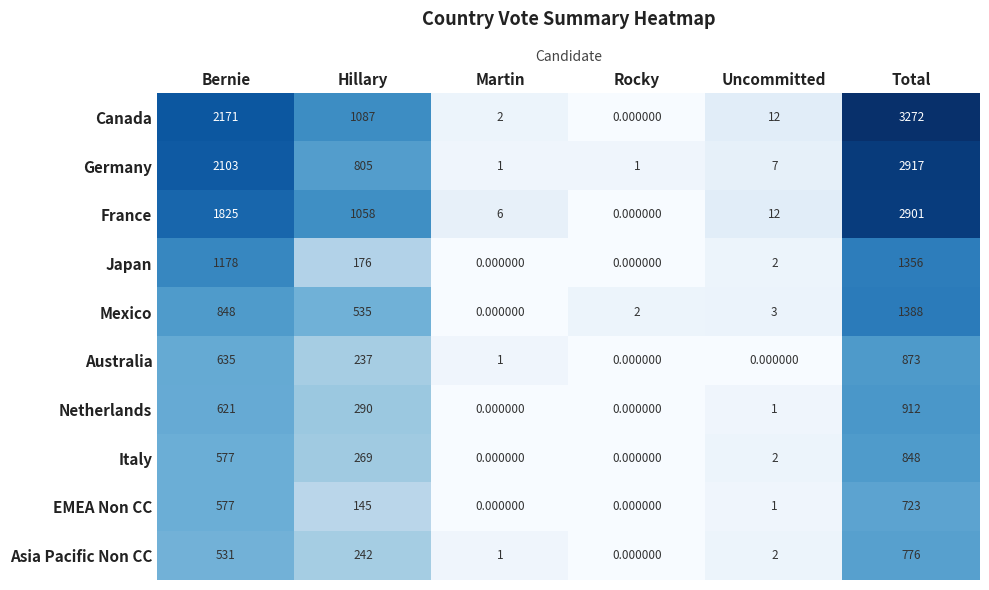

What is the maximum value shown in the chart?

3272